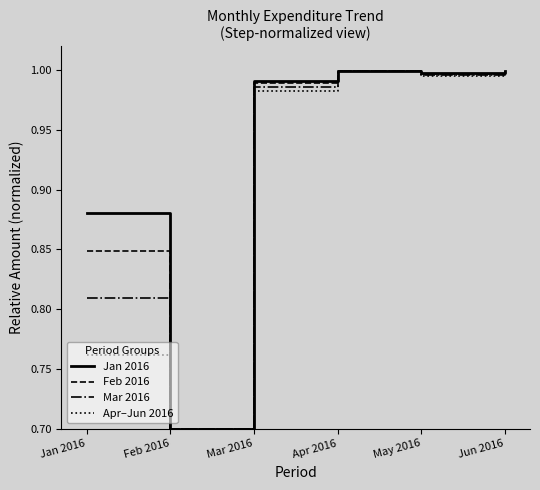

Which series has the widest spread of values?

Jan 2016